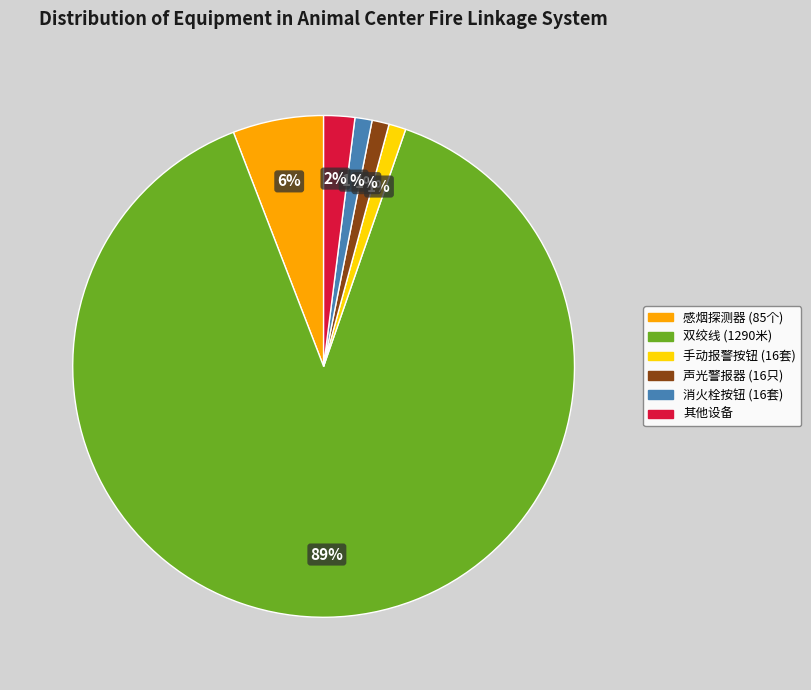

Is there any slice that represents more than half of the pie?

Yes